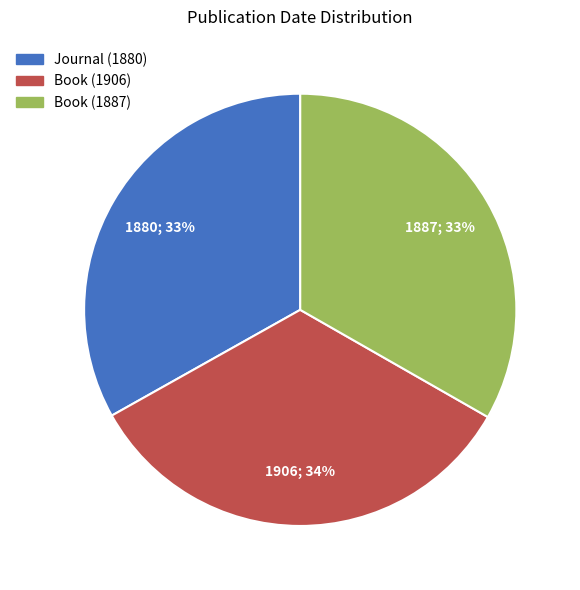

To the nearest percent, what portion does Journal (1880) represent?

33%